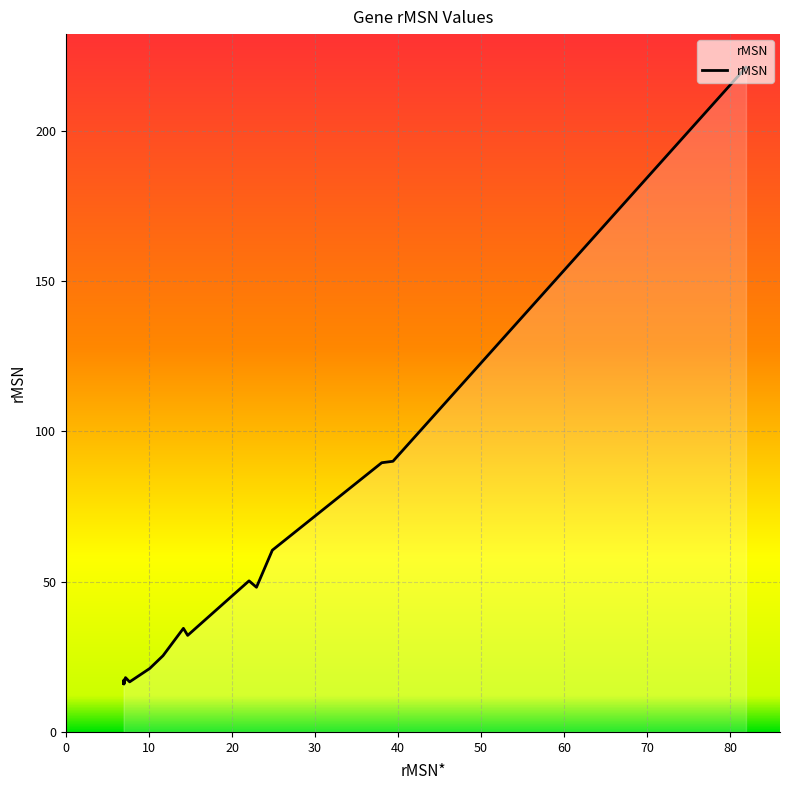

How many series are shown in this chart?

1